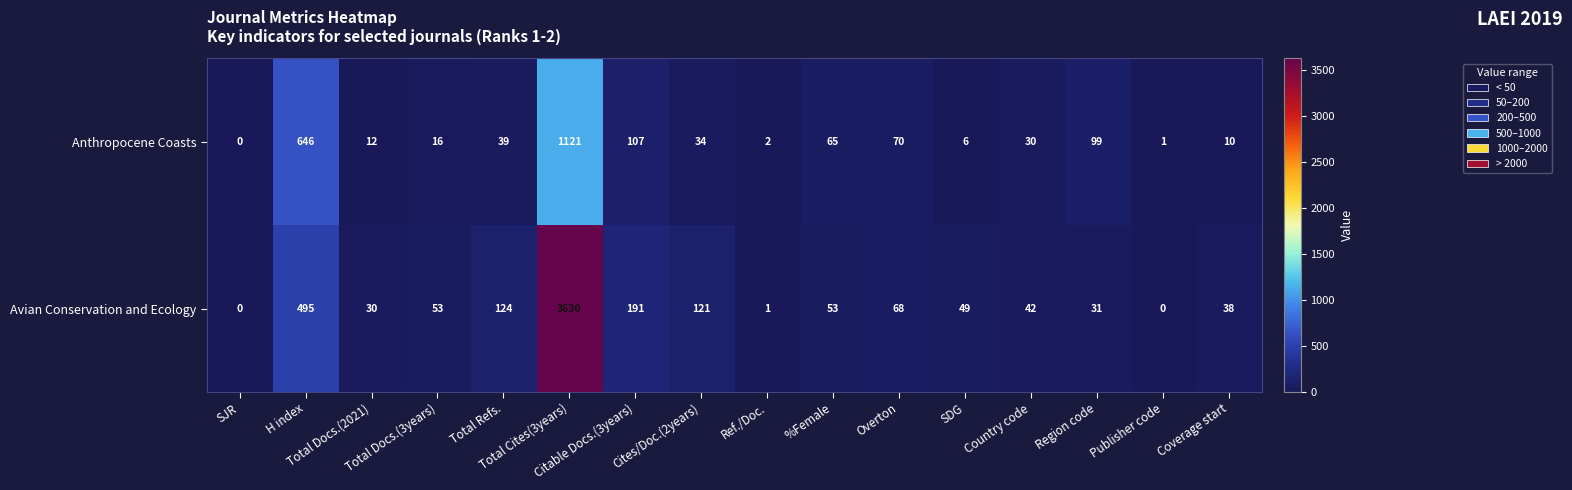

Rank the series by their maximum value, from lowest to highest.

Anthropocene Coasts, Avian Conservation and Ecology